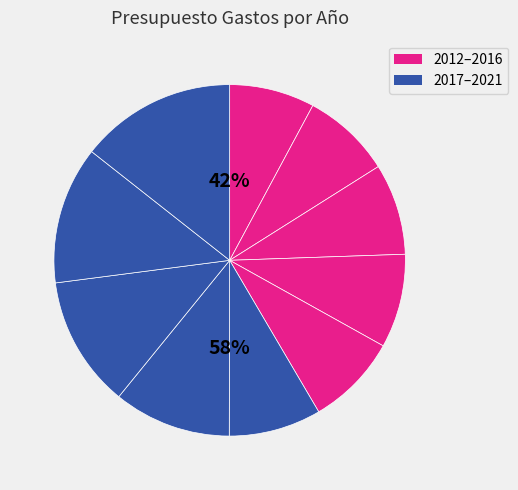

Count the number of slices in the pie.

10